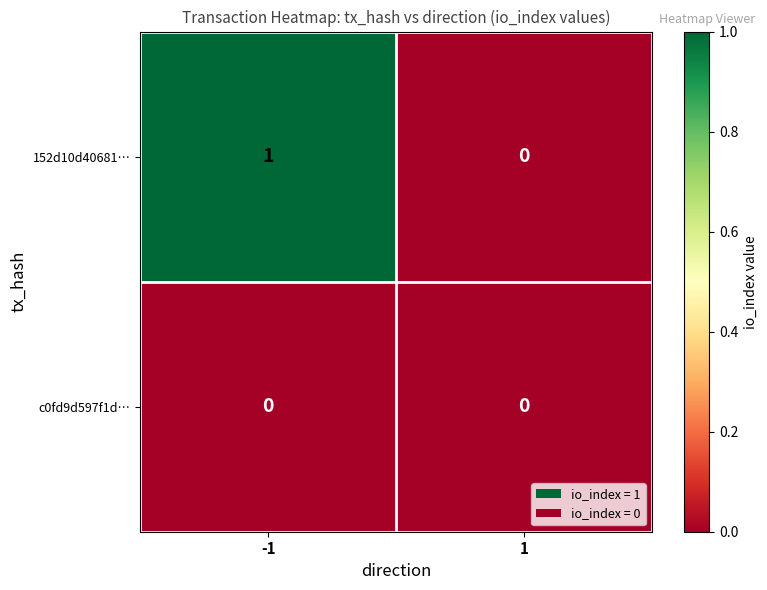

Rank the series at -1 from highest to lowest value.

152d10d40681…, c0fd9d597f1d…